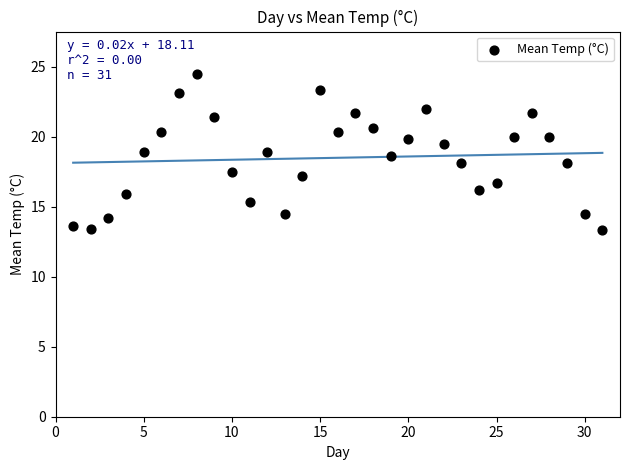

What is the range of Y values (max minus min)?

11.2